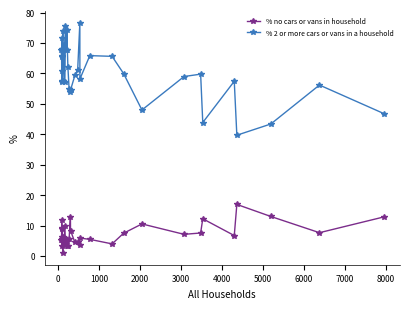

Rank the series by their maximum value, from highest to lowest.

% 2 or more cars or vans in a household, % no cars or vans in household